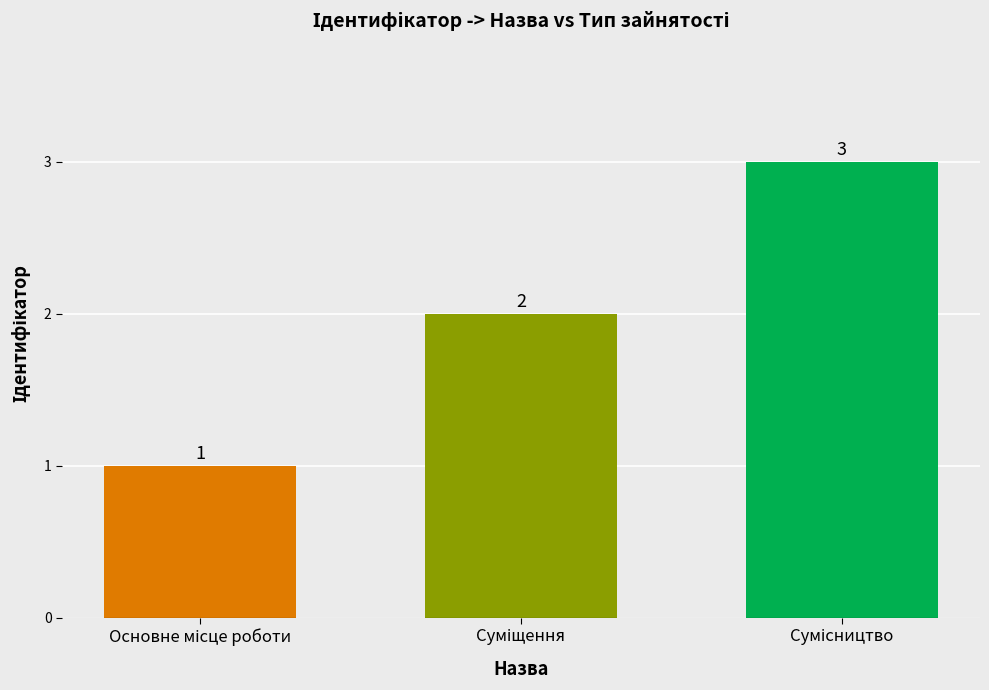

What is the greatest value displayed?

3